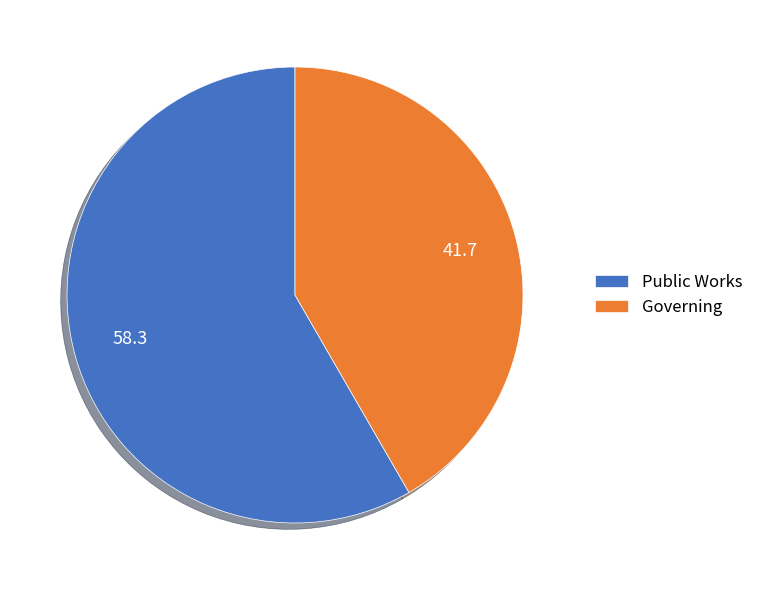

Which slice is the smallest?

Governing